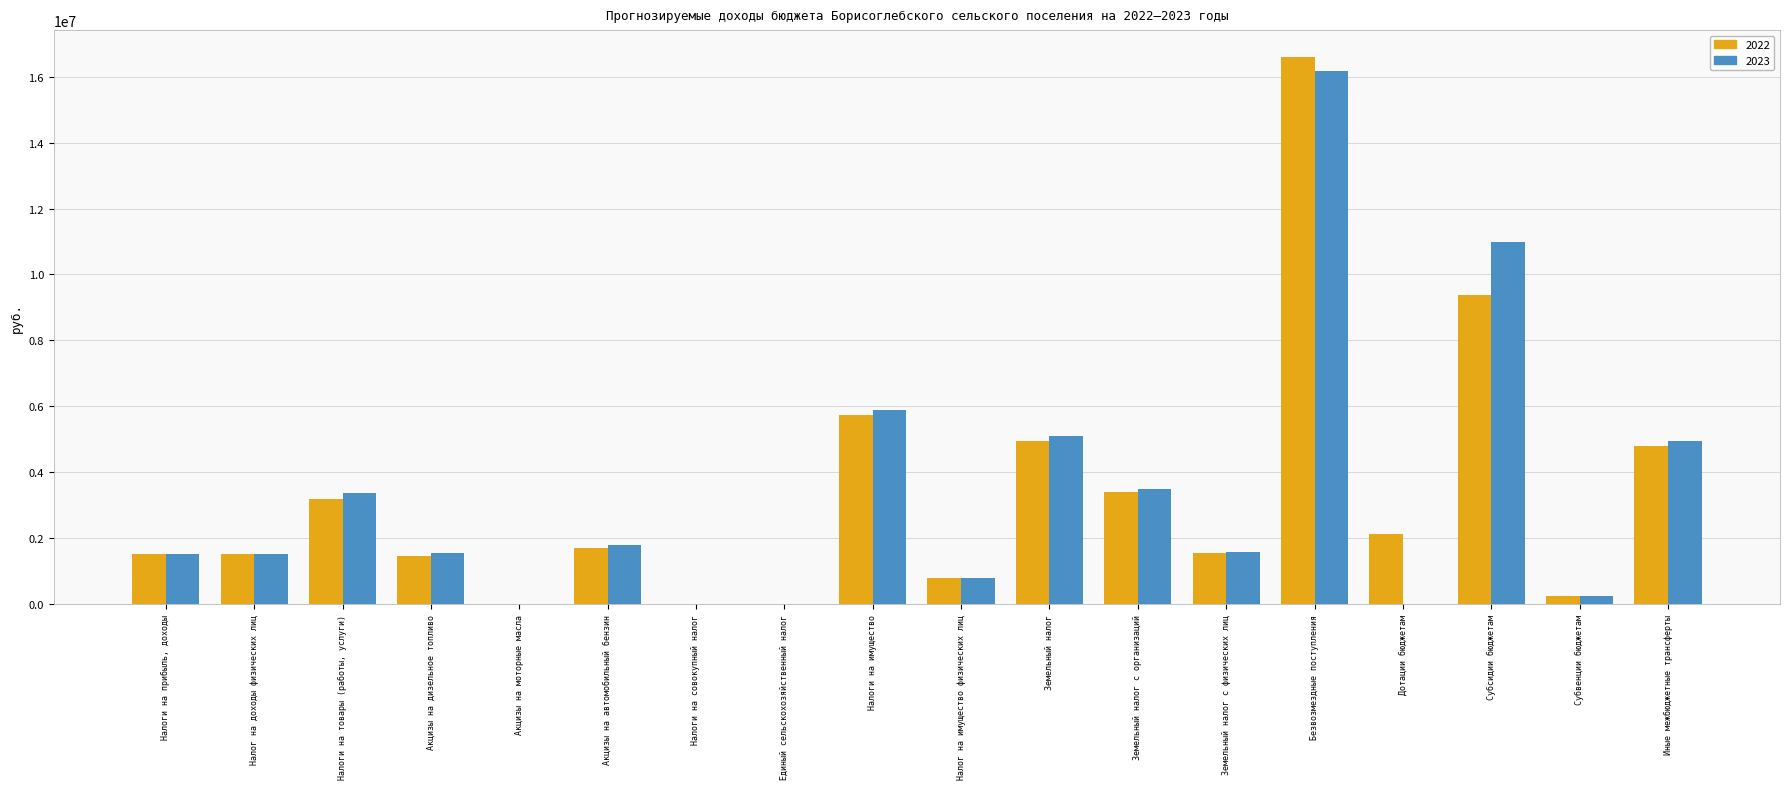

What is the sum of all 2022 values?

59116106